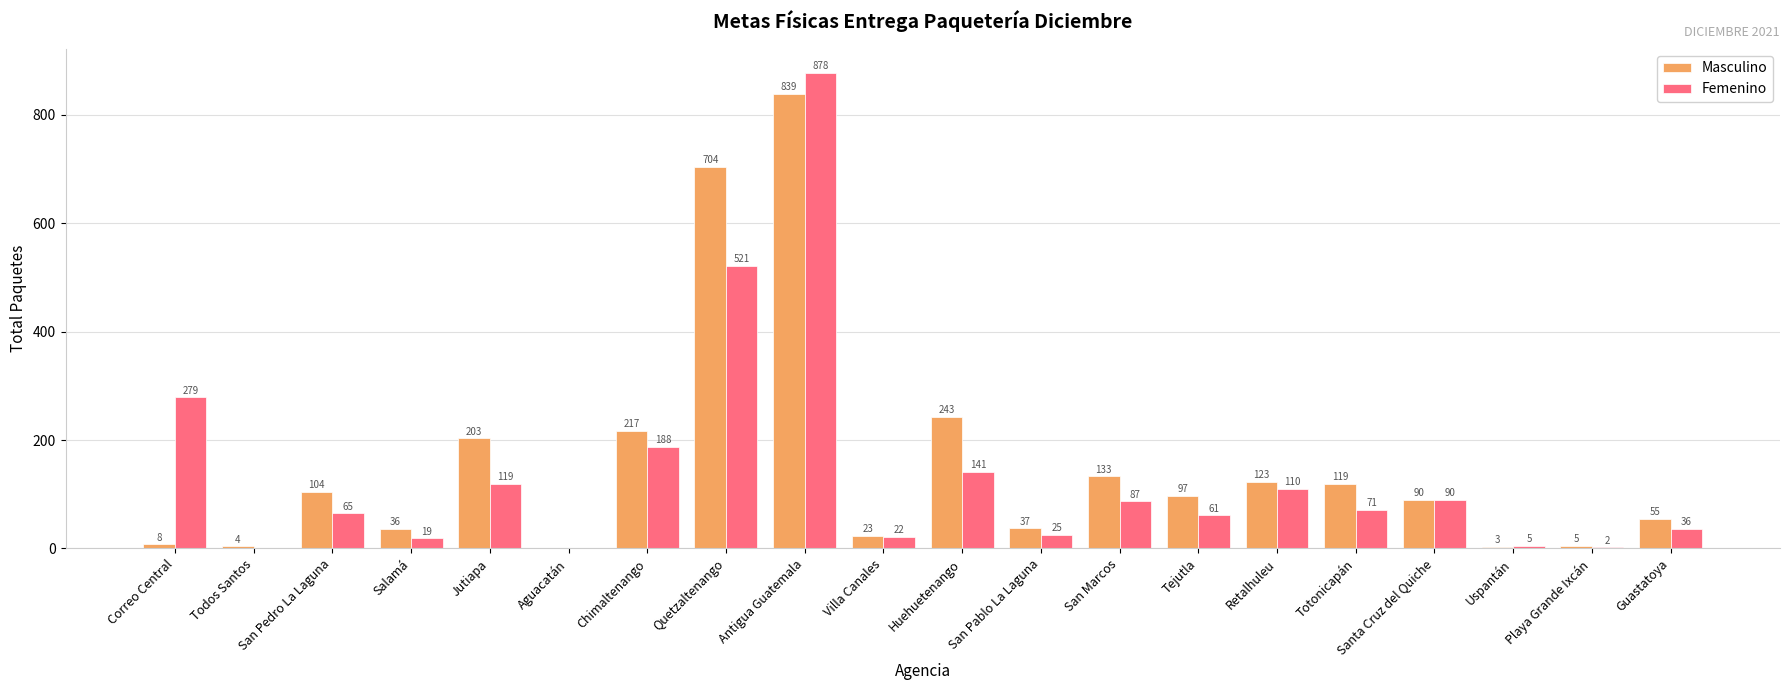

Is it true that Femenino equals 141 at Huehuetenango?

True